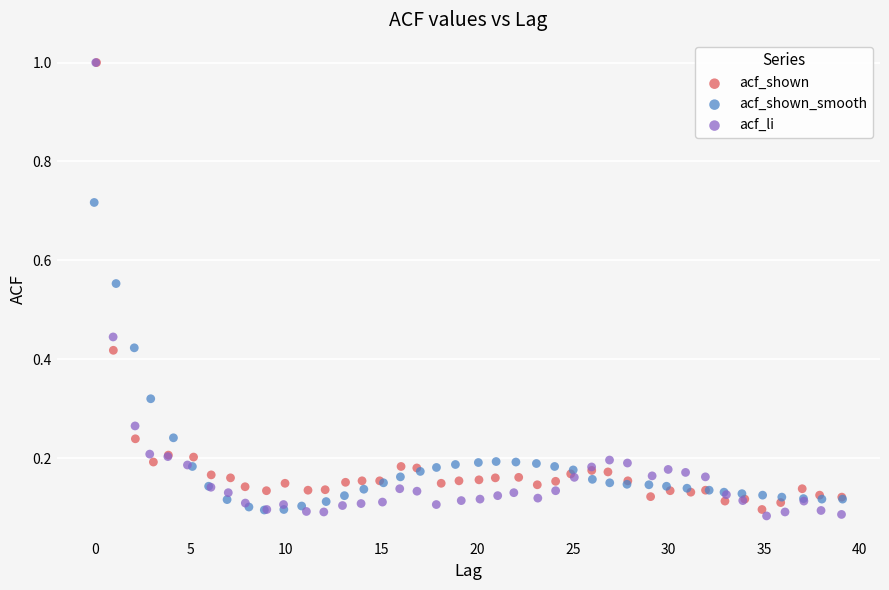

Which series has the largest Y range (max minus min)?

acf_li